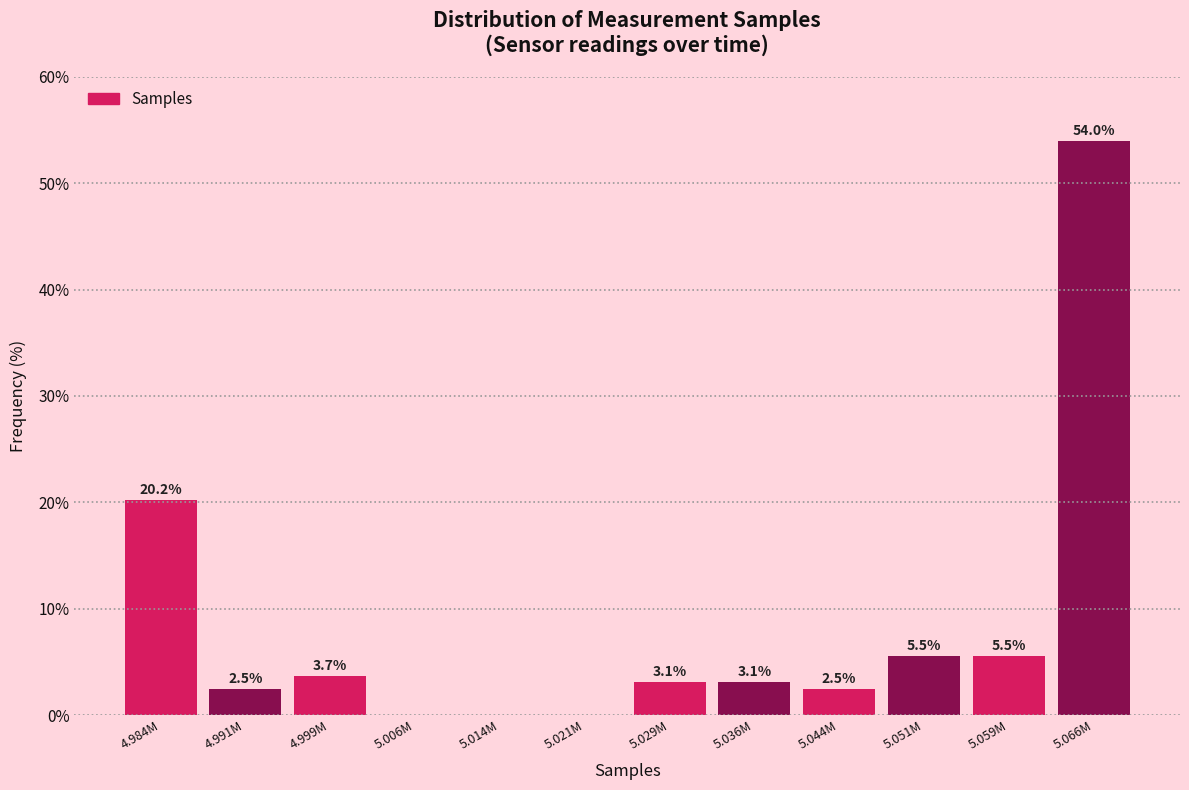

Reading left to right, transcribe all the data shown in this chart.

4.984M=20.2	4.991M=2.5	4.999M=3.7	5.006M=0.0	5.014M=0.0	5.021M=0.0	5.029M=3.1	5.036M=3.1	5.044M=2.5	5.051M=5.5	5.059M=5.5	5.066M=54.0